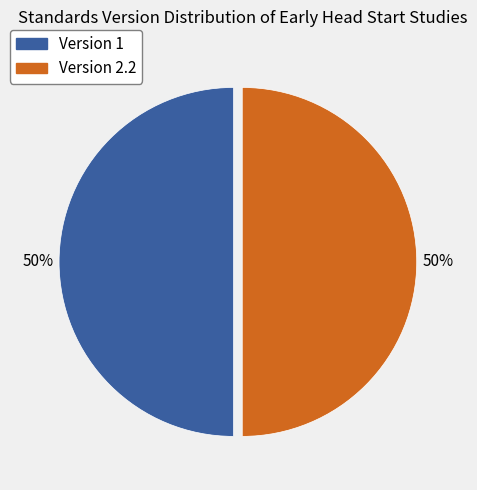

To the nearest percent, what is the difference between the largest and smallest slice percentages?

0%